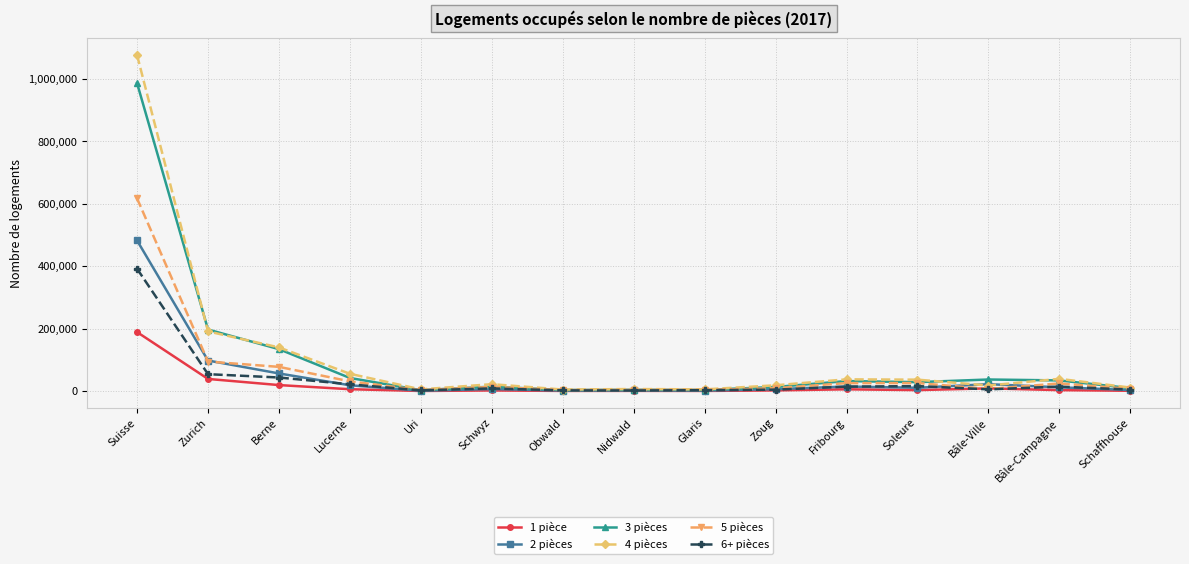

How many distinct data groups are displayed?

6